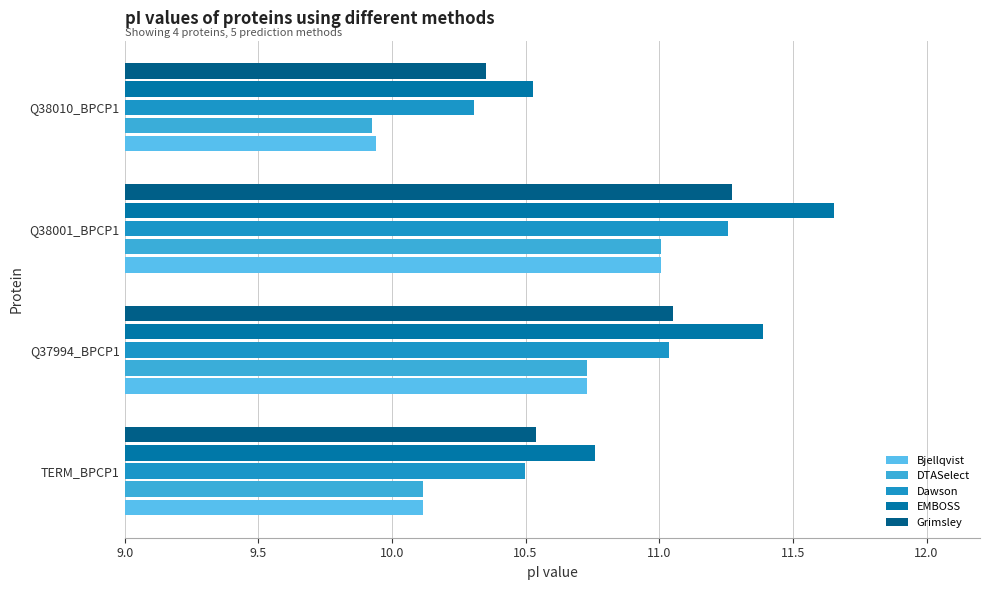

At how many categories does at least one series exceed 11?

2